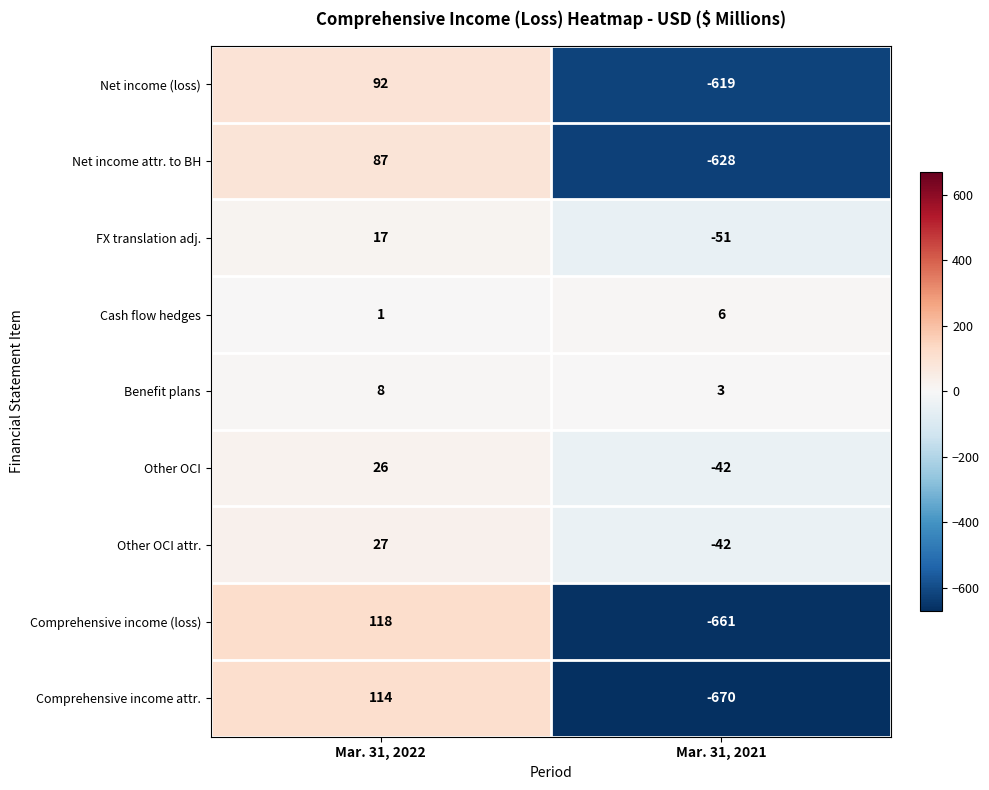

List the series in order of their peak value, lowest first.

Cash flow hedges, Benefit plans, FX translation adj., Other OCI, Other OCI attr., Net income attr. to BH, Net income (loss), Comprehensive income attr., Comprehensive income (loss)